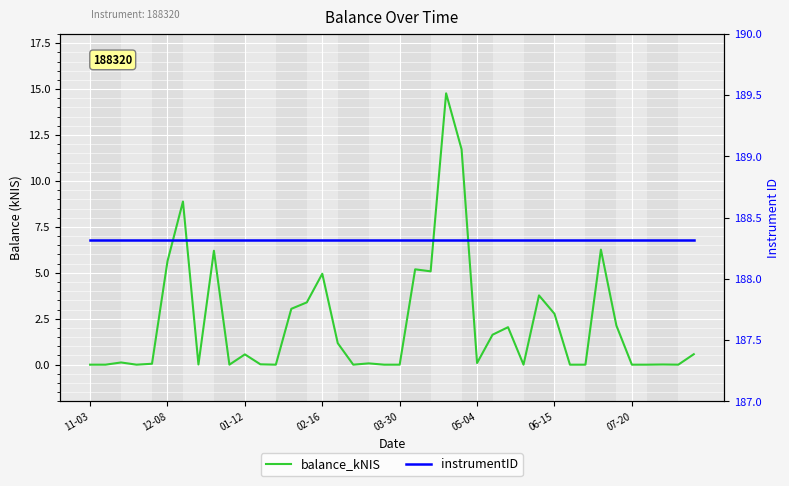

At which category is the sum across all series the highest?

23